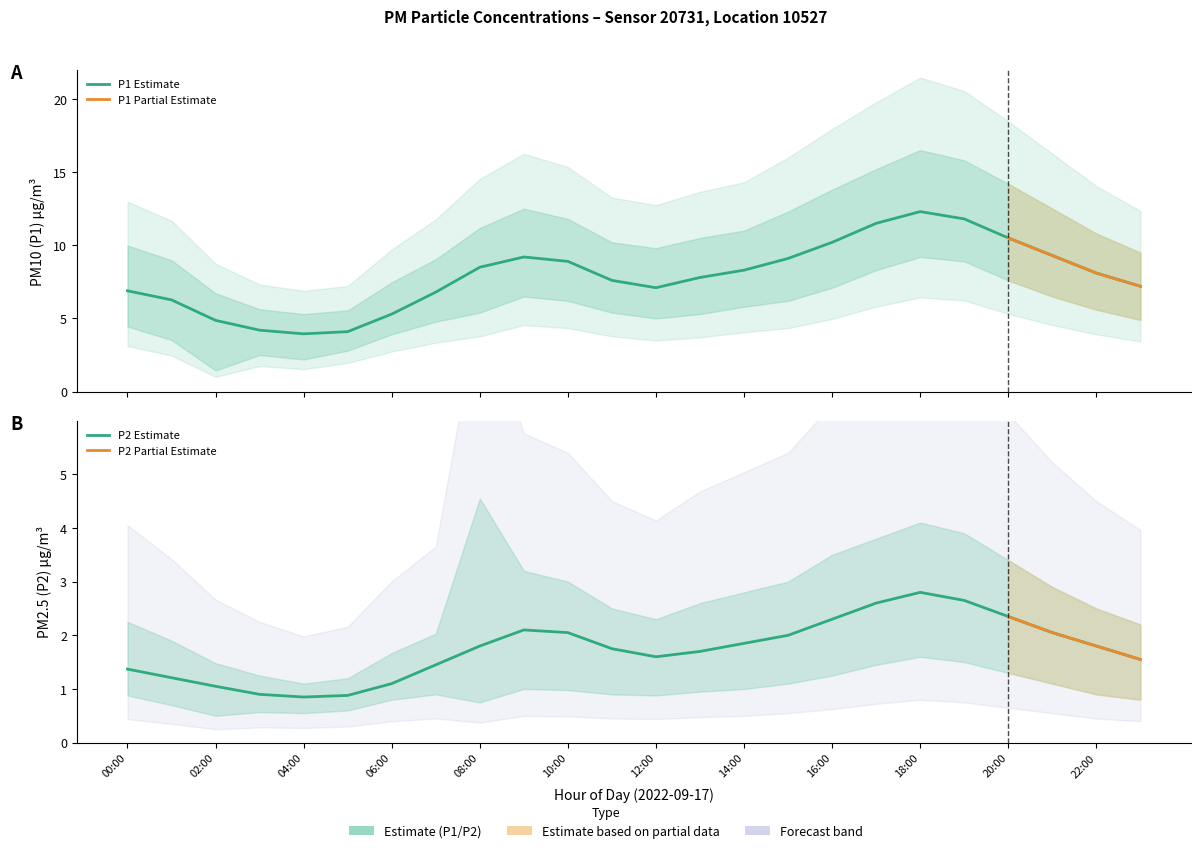

Reading right to left, extract all data points from this chart.

P1: 7.2	8.1	9.3	10.5	11.8	12.3	11.5	10.2	9.1	8.3	7.8	7.1	7.6	8.9	9.2	8.5	6.8	5.3	4.1	4.0	4.2	4.9	6.3	6.9
P2: 1.6	1.8	2.0	2.4	2.6	2.8	2.6	2.3	2.0	1.9	1.7	1.6	1.8	2.0	2.1	1.8	1.4	1.1	0.9	0.8	0.9	1.1	1.2	1.4
P1_upper: 9.5	10.8	12.5	14.2	15.8	16.5	15.2	13.8	12.3	11.0	10.5	9.8	10.2	11.8	12.5	11.2	9.1	7.5	5.5	5.3	5.6	6.7	9.0	10.0
P1_lower: 4.9	5.6	6.5	7.6	8.9	9.2	8.3	7.1	6.2	5.8	5.3	5.0	5.4	6.2	6.5	5.4	4.8	3.9	2.8	2.2	2.5	1.4	3.5	4.5
P2_upper: 2.2	2.5	2.9	3.4	3.9	4.1	3.8	3.5	3.0	2.8	2.6	2.3	2.5	3.0	3.2	4.5	2.0	1.7	1.2	1.1	1.2	1.5	1.9	2.2
P2_lower: 0.8	0.9	1.1	1.3	1.5	1.6	1.4	1.2	1.1	1.0	0.9	0.9	0.9	1.0	1.0	0.8	0.9	0.8	0.6	0.6	0.6	0.5	0.7	0.9